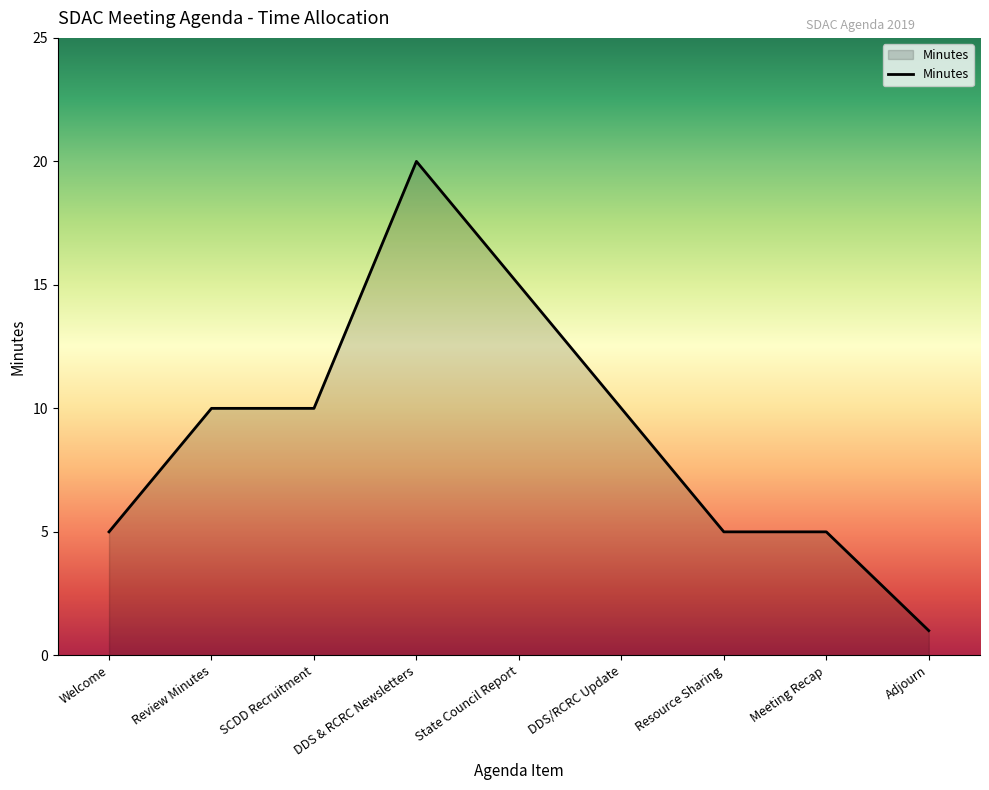

Which category has the highest value across all series?

DDS & RCRC Newsletters